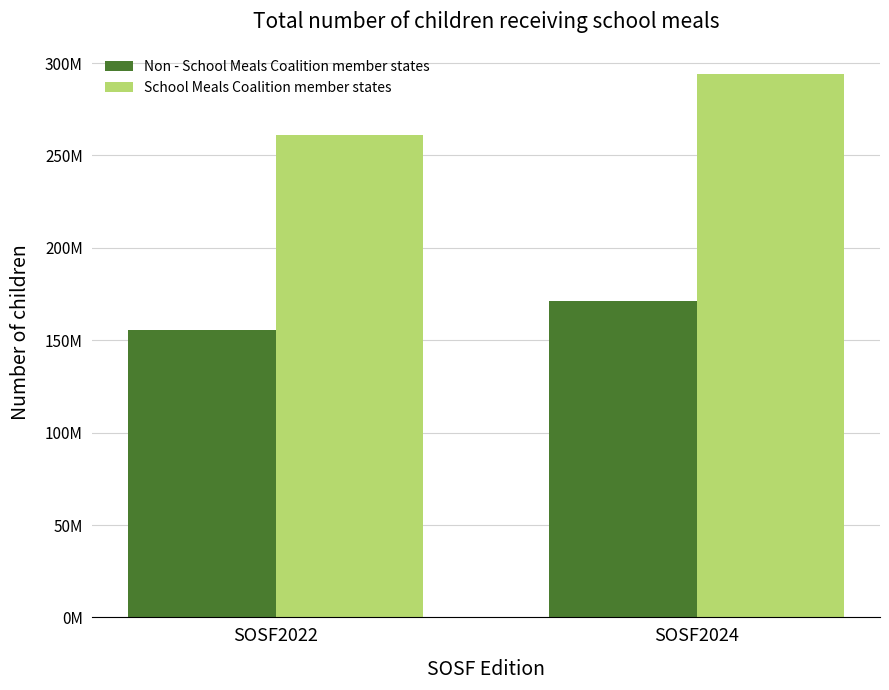

Reading left to right, list all the values displayed in this chart.

Non - School Meals Coalition member states: SOSF2022=155694221	SOSF2024=171498161
School Meals Coalition member states: SOSF2022=261250337	SOSF2024=293955651